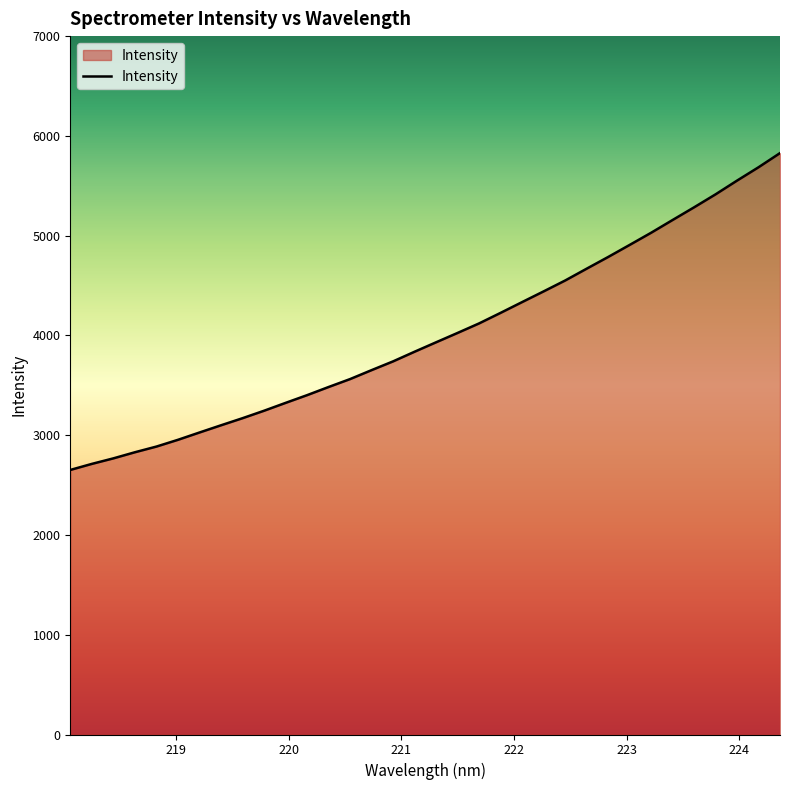

Does the chart display data point markers on the line(s)?

No